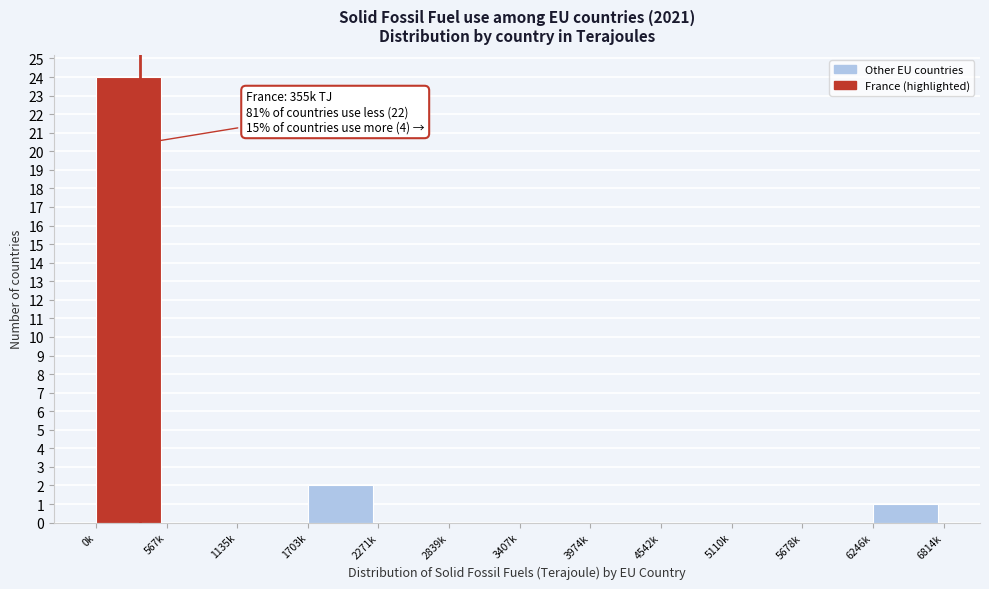

Reading left to right, transcribe all the data shown in this chart.

0k=24	567k=0	1135k=0	1703k=2	2271k=0	2839k=0	3407k=0	3974k=0	4542k=0	5110k=0	5678k=0	6246k=1